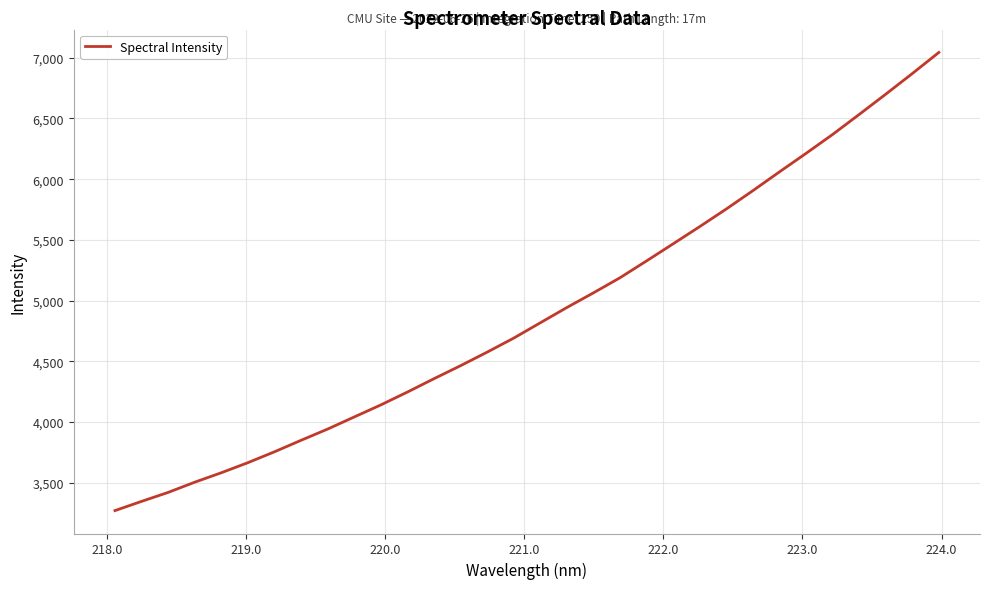

What is the minimum value shown in the chart?

3269.4